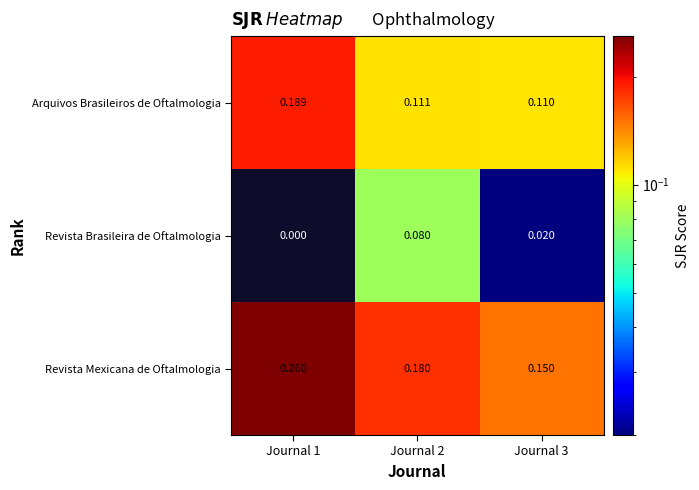

Which series has the largest range (max minus min)?

Revista Mexicana de Oftalmologia